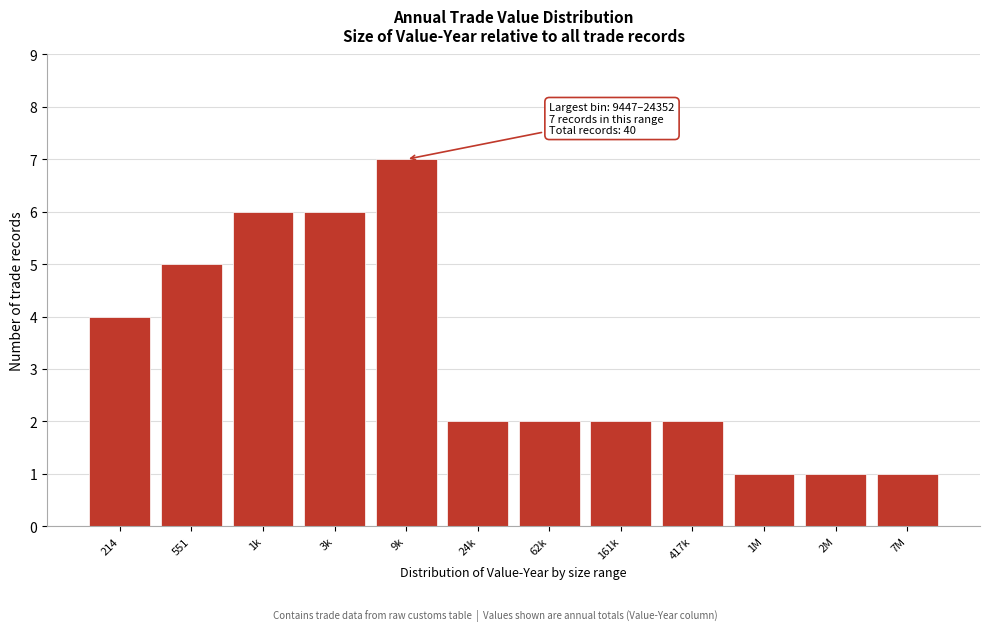

Reading left to right, what are all the values shown in this chart?

214=4	551=5	1k=6	3k=6	9k=7	24k=2	62k=2	161k=2	417k=2	1M=1	2M=1	7M=1